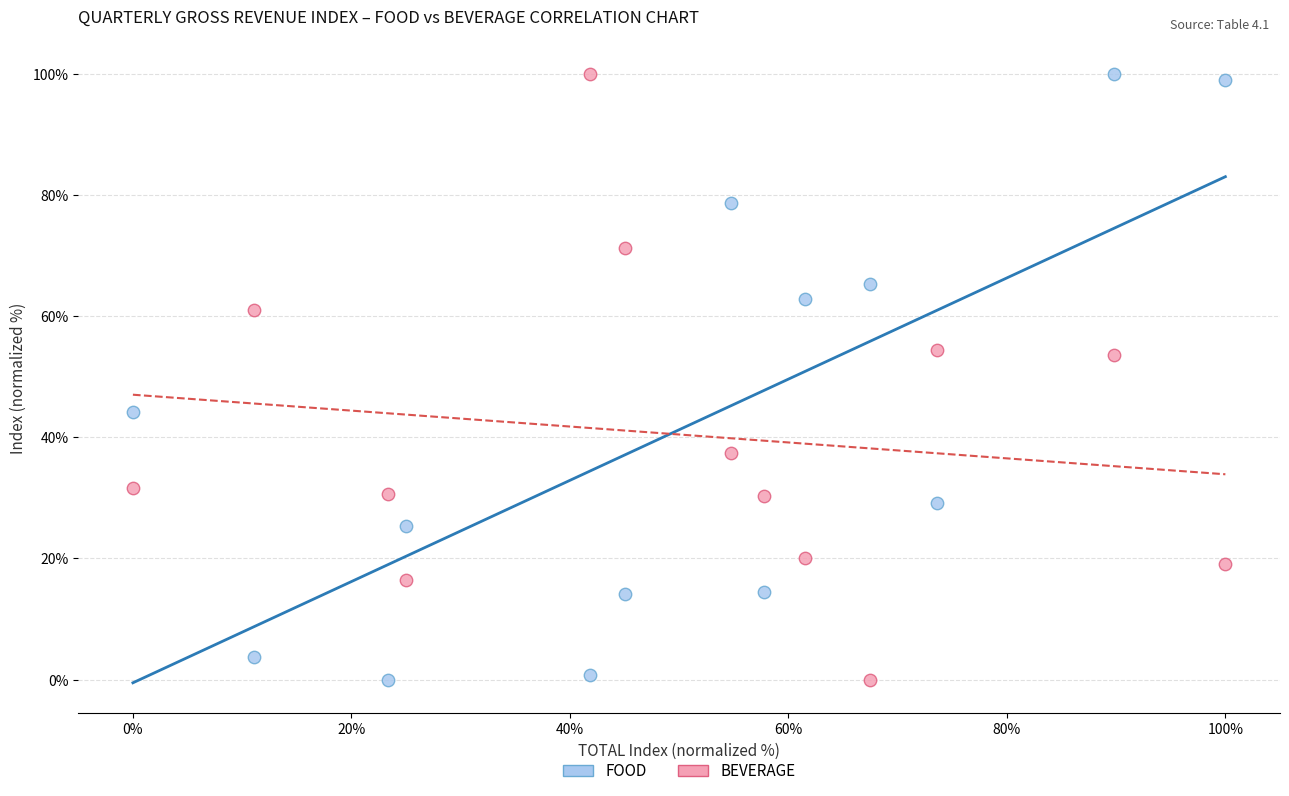

What is the X range (max minus min) for the scatter plot?

100.0